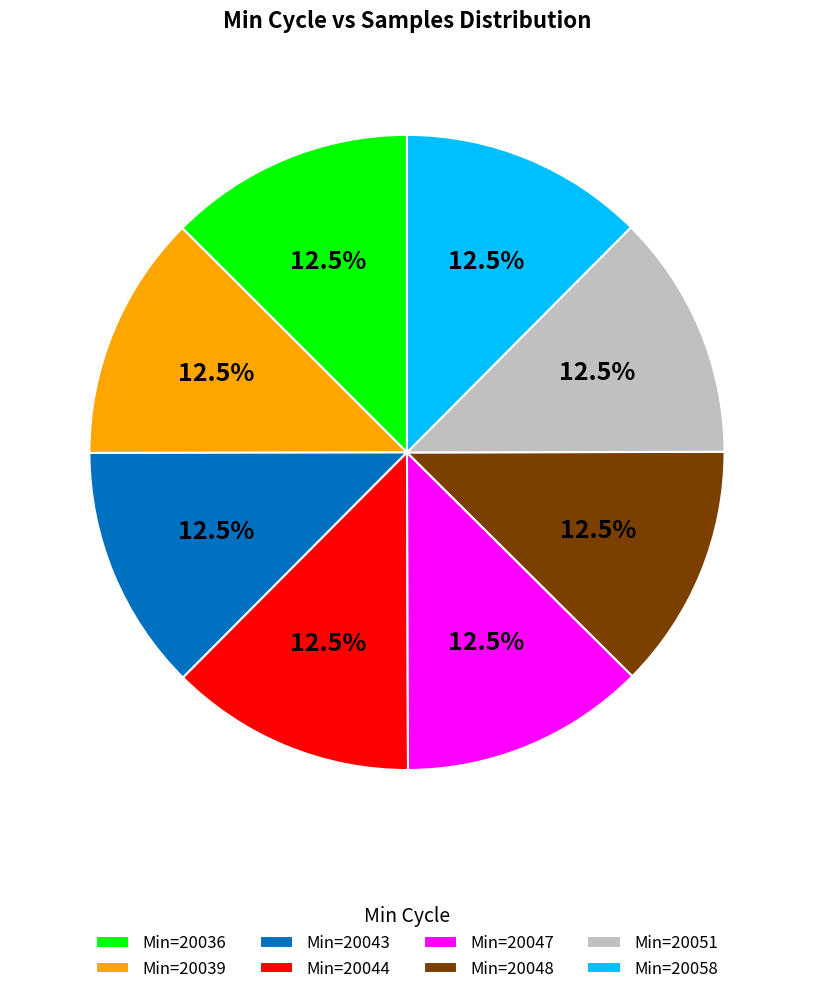

What is the ratio of the value at Min=20048 to the value at Min=20039?

1.0